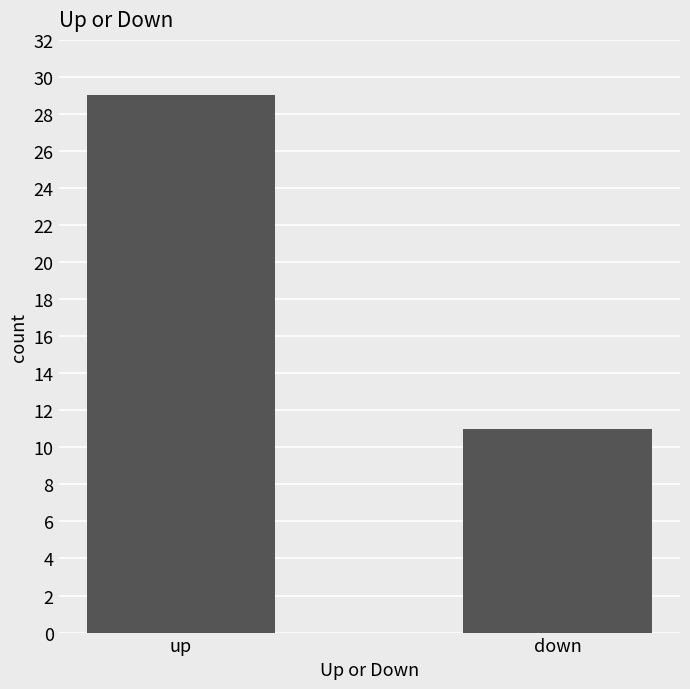

What is the smallest value displayed?

11